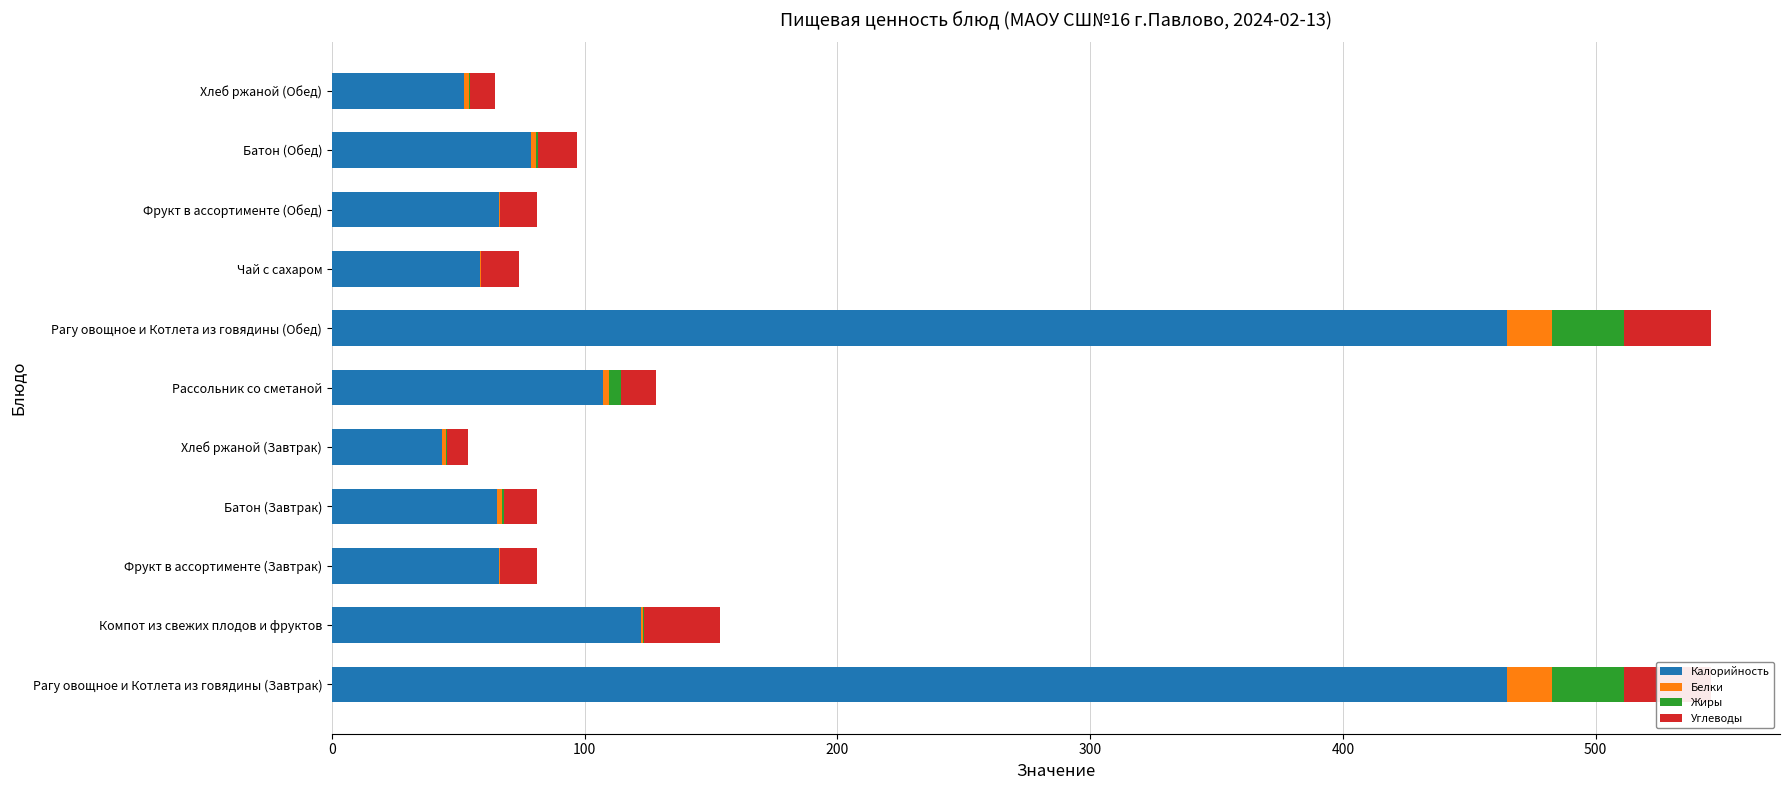

What is the sum of all Жиры values?

64.2